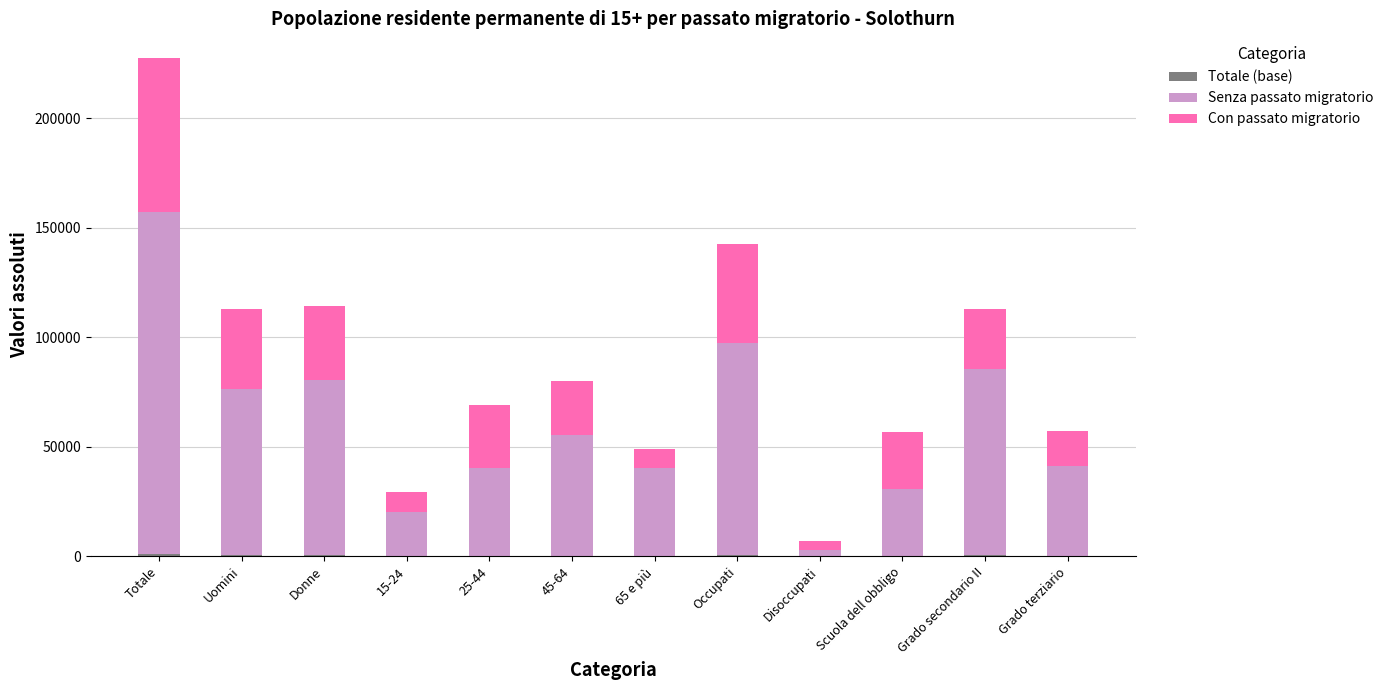

At which category is the sum across all series the highest?

Totale